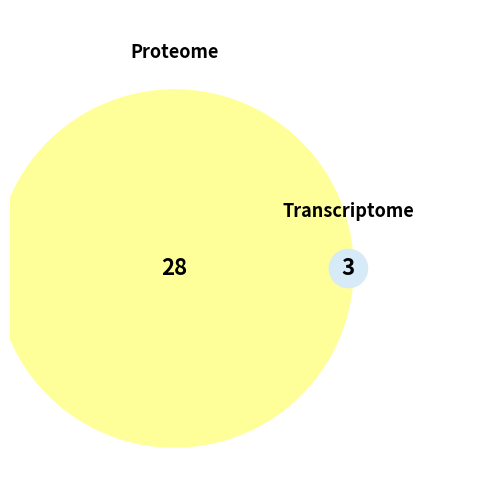

Count the number of slices in the pie.

2